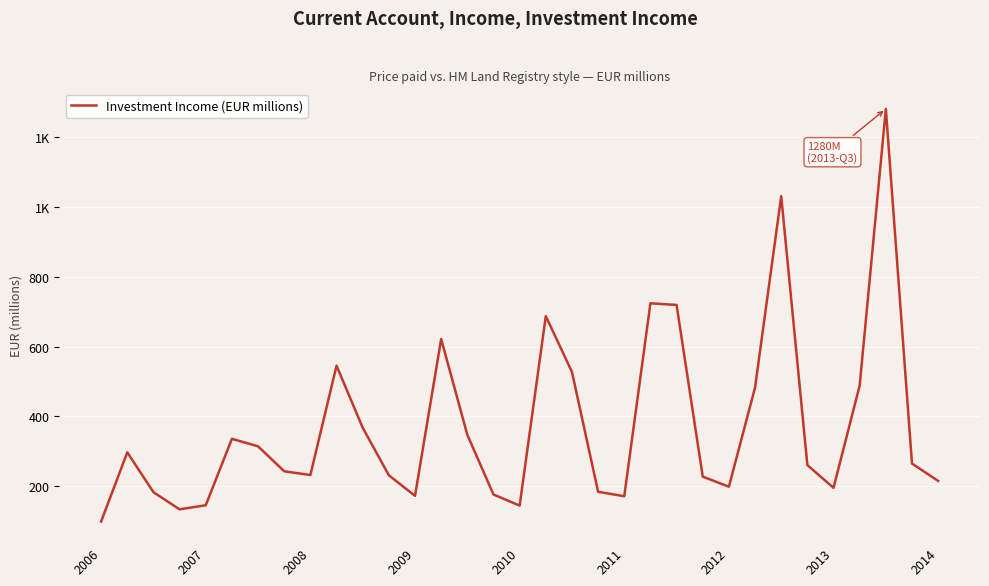

Rank the categories by value from lowest to highest.

2006, 2009, 16, 2010, 20, 12, 15, 2008, 19, 28, 24, 32, 23, 11, 2014, 2013, 27, 31, 2007, 2012, 2011, 14, 10, 25, 29, 18, 9, 13, 17, 22, 21, 26, 30